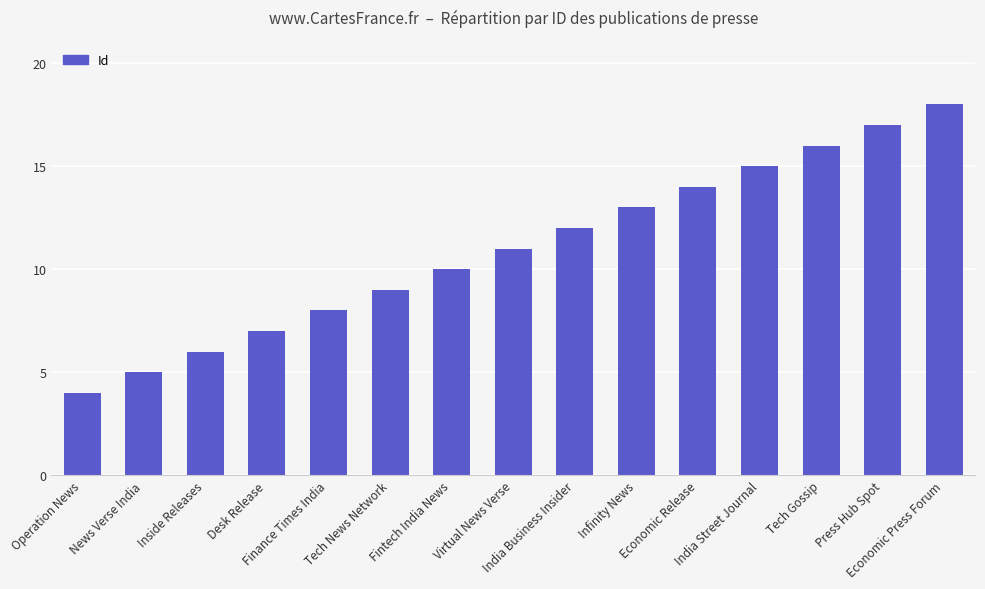

Where is the data nearest to the value 11?

Virtual News Verse